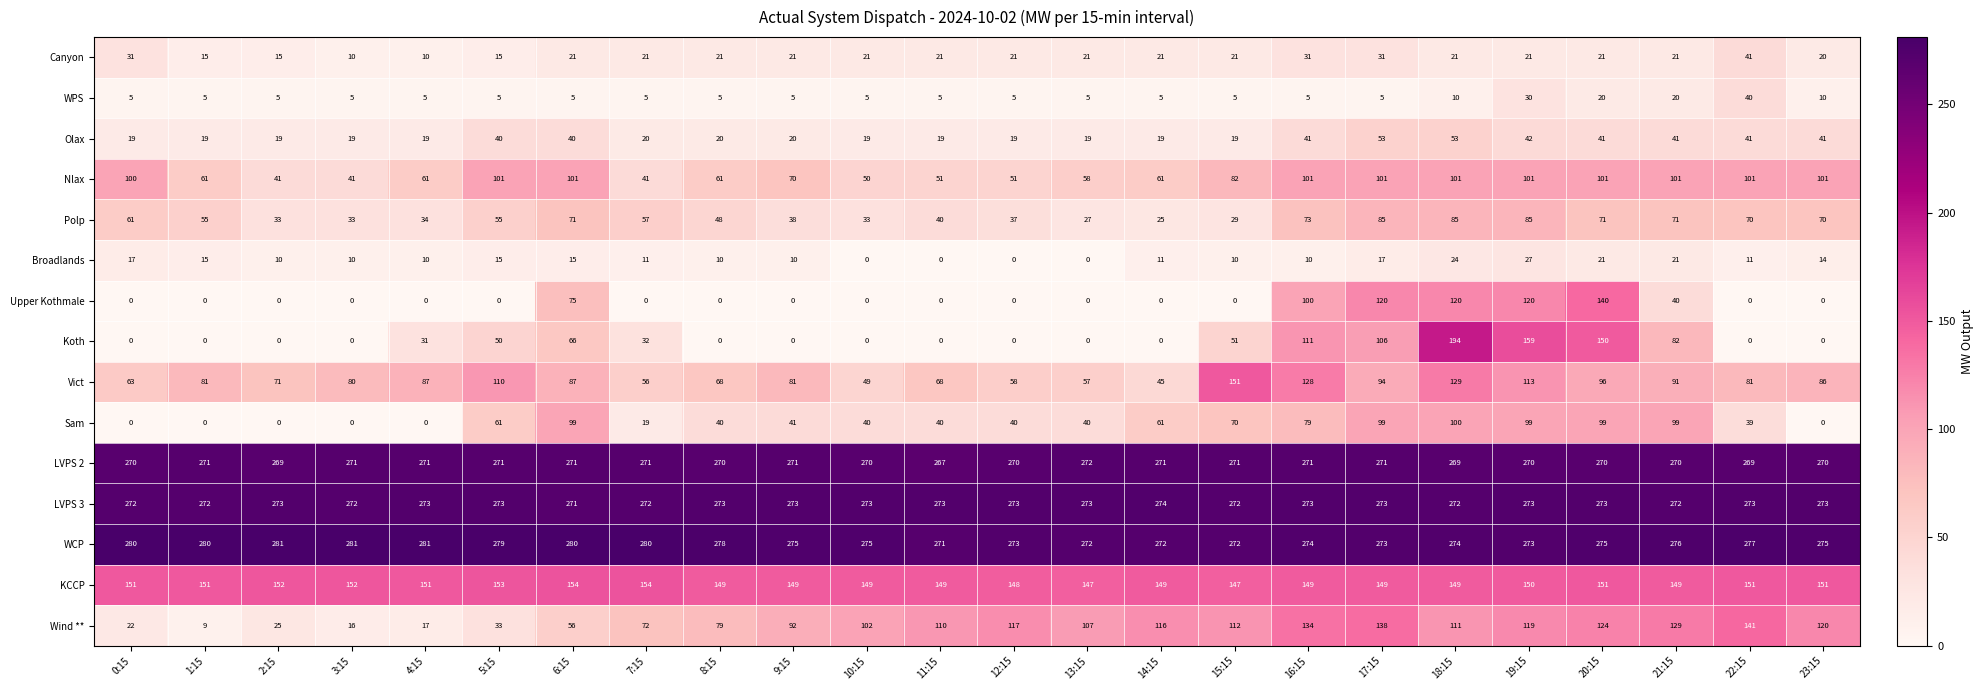

What is the difference between the Koth values at 4:15 and 8:15?

31